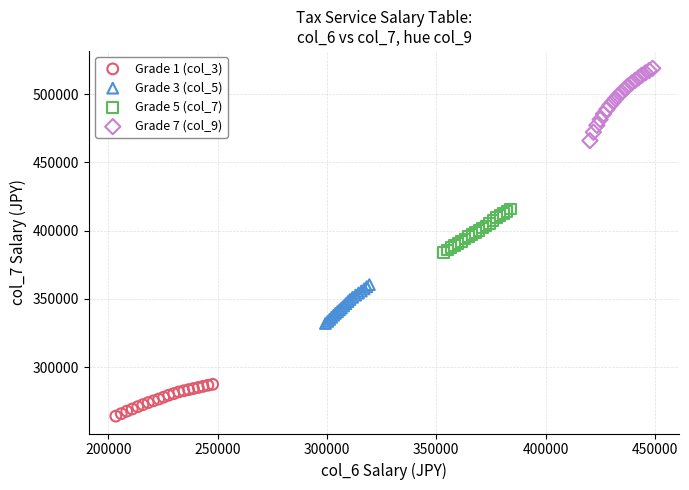

Which series contains the lowest Y value?

Grade 1 (col_3)